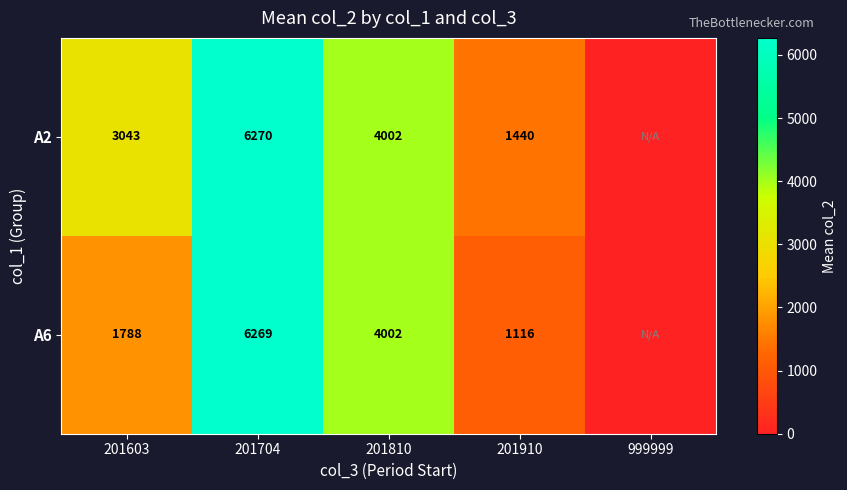

The A6 series shows 1116 at 201910. True or false?

True